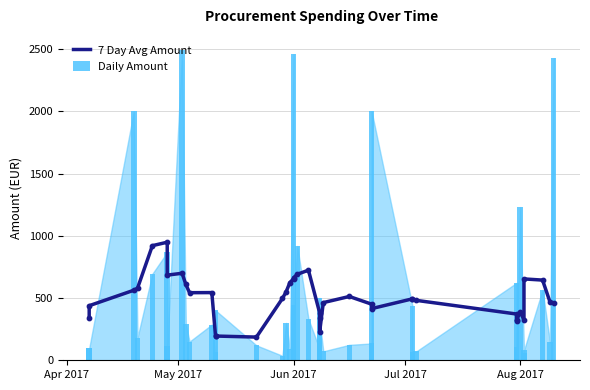

What are all the series names shown in the legend?

7 Day Avg Amount, Daily Amount